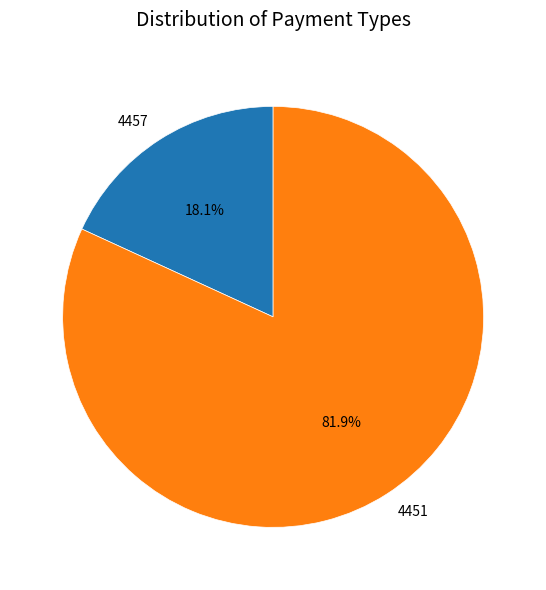

To the nearest percent, what percentage of the pie is 4457?

18%